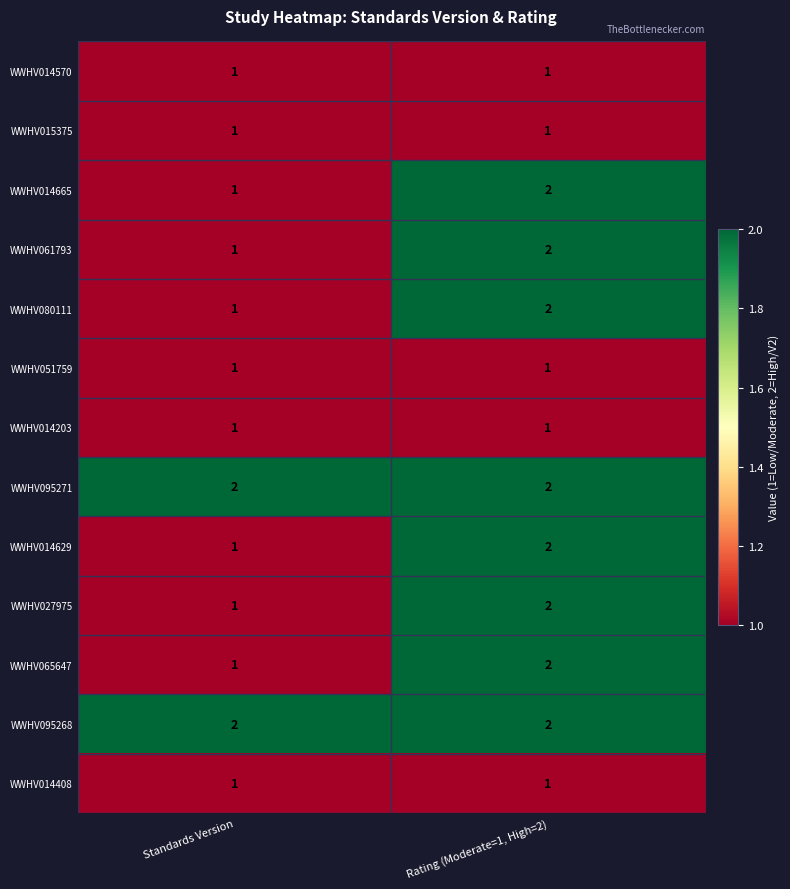

Reading left to right, extract all data points from this chart.

WWHV014570: Standards Version=1	Rating (Moderate=1, High=2)=1
WWHV015375: Standards Version=1	Rating (Moderate=1, High=2)=1
WWHV014665: Standards Version=1	Rating (Moderate=1, High=2)=2
WWHV061793: Standards Version=1	Rating (Moderate=1, High=2)=2
WWHV080111: Standards Version=1	Rating (Moderate=1, High=2)=2
WWHV051759: Standards Version=1	Rating (Moderate=1, High=2)=1
WWHV014203: Standards Version=1	Rating (Moderate=1, High=2)=1
WWHV095271: Standards Version=2	Rating (Moderate=1, High=2)=2
WWHV014629: Standards Version=1	Rating (Moderate=1, High=2)=2
WWHV027975: Standards Version=1	Rating (Moderate=1, High=2)=2
WWHV065647: Standards Version=1	Rating (Moderate=1, High=2)=2
WWHV095268: Standards Version=2	Rating (Moderate=1, High=2)=2
WWHV014408: Standards Version=1	Rating (Moderate=1, High=2)=1